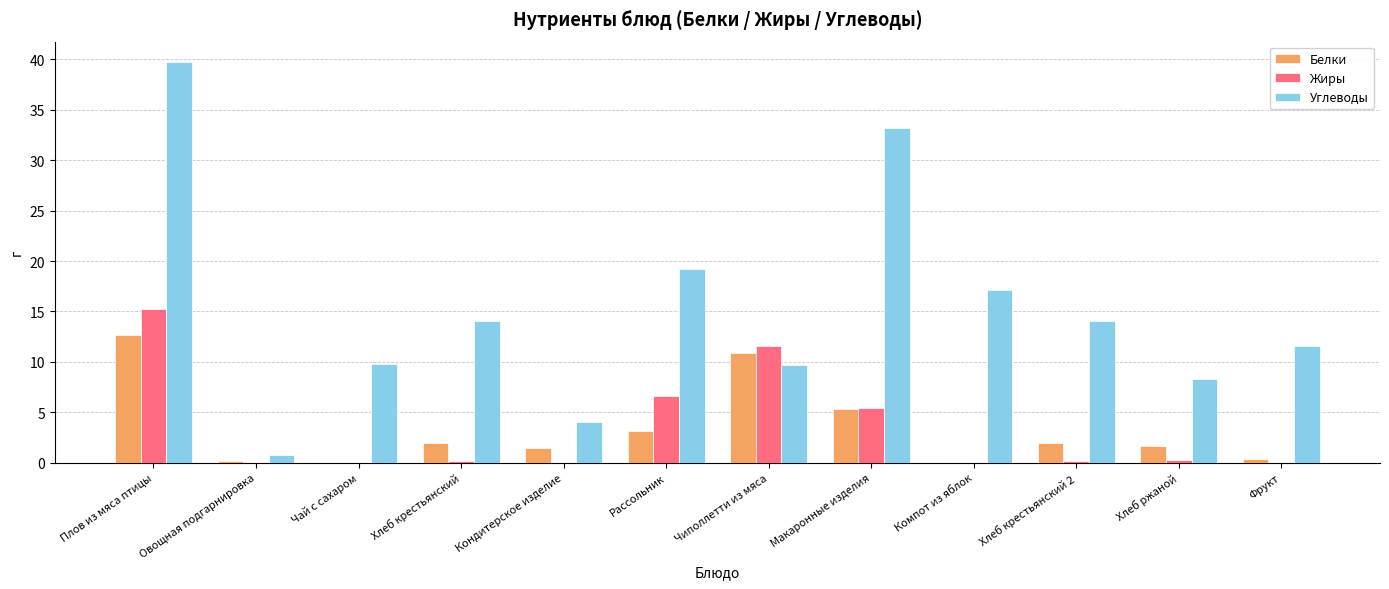

What is the highest value of the Белки series?

12.7